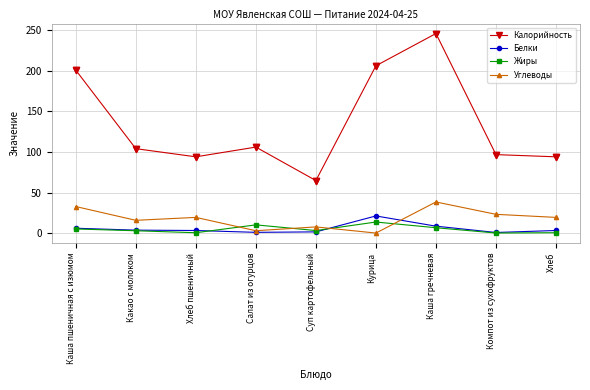

Which series has the largest range (max minus min)?

Калорийность